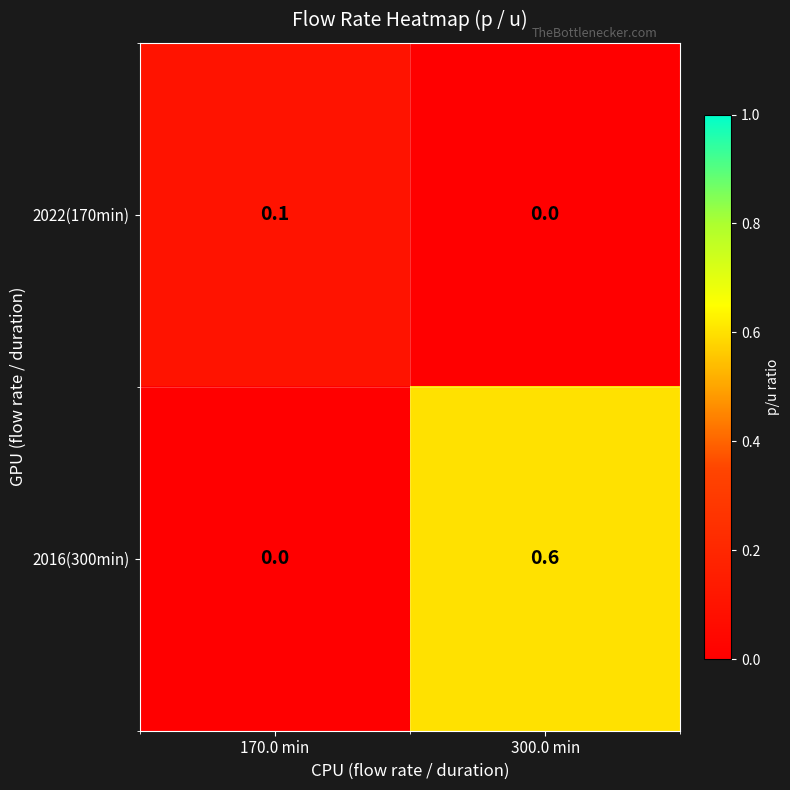

True or false: 2022(170min) has a value of 0.0 at 170.0 min.

False